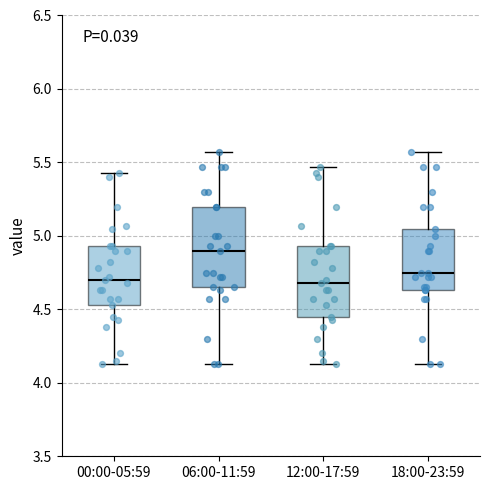

Reading left to right, read every box against the y-axis: the position of its median line, the range the box covers, and the ends of its whiskers. The values are not printed on the chart, so give them approximately, as read against the axis.

00:00-05:59: median 4.70, box 4.55 to 4.95, whiskers 4.15 to 5.45
06:00-11:59: median 4.90, box 4.65 to 5.20, whiskers 4.15 to 5.55
12:00-17:59: median 4.70, box 4.45 to 4.95, whiskers 4.15 to 5.45
18:00-23:59: median 4.75, box 4.65 to 5.05, whiskers 4.15 to 5.55